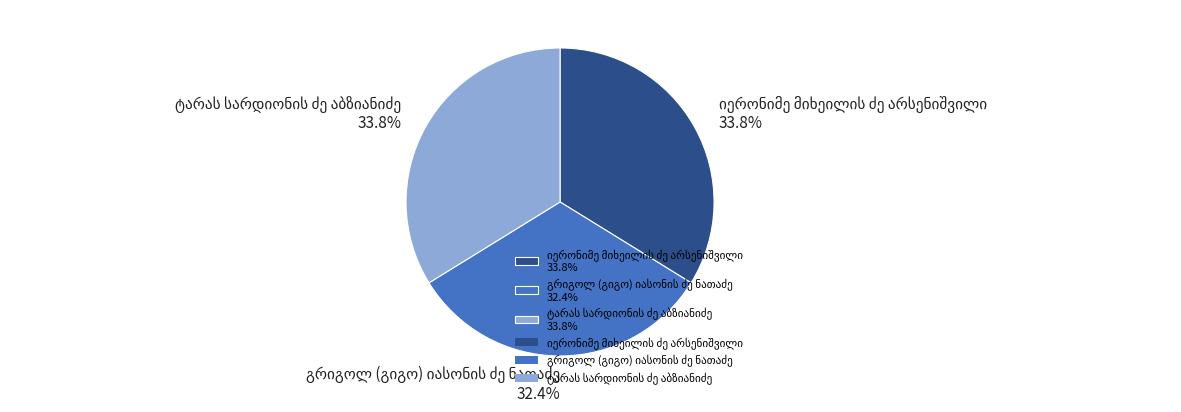

Is there any slice that represents more than half of the pie?

No